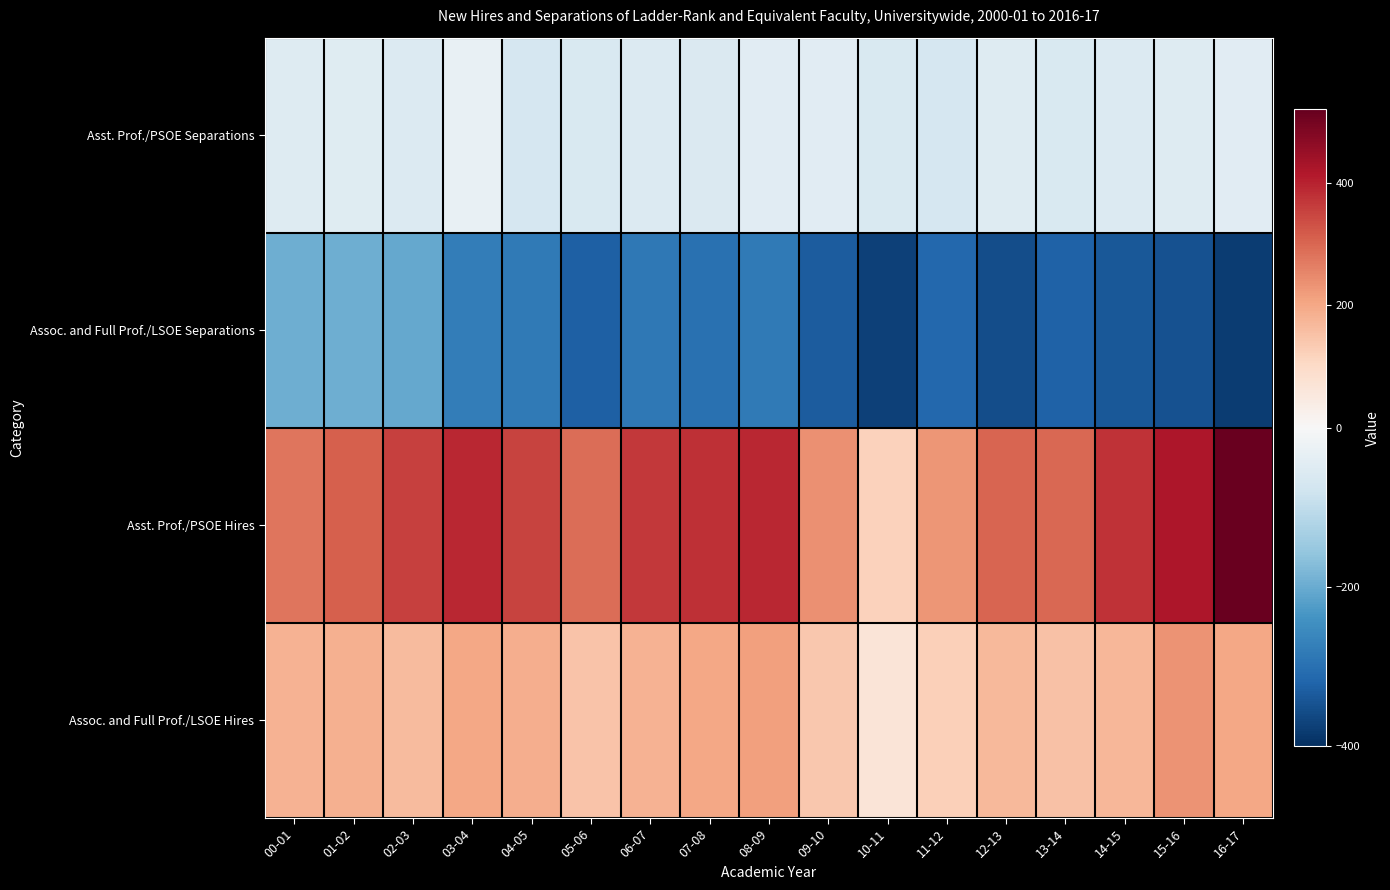

What is the difference between the highest and lowest values at 12-13?

659